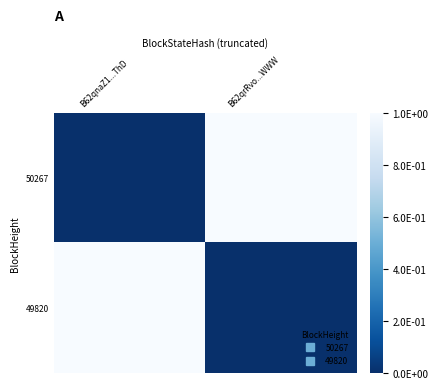

What is the difference between the highest and lowest values at B62qrRvo...WWW?

1